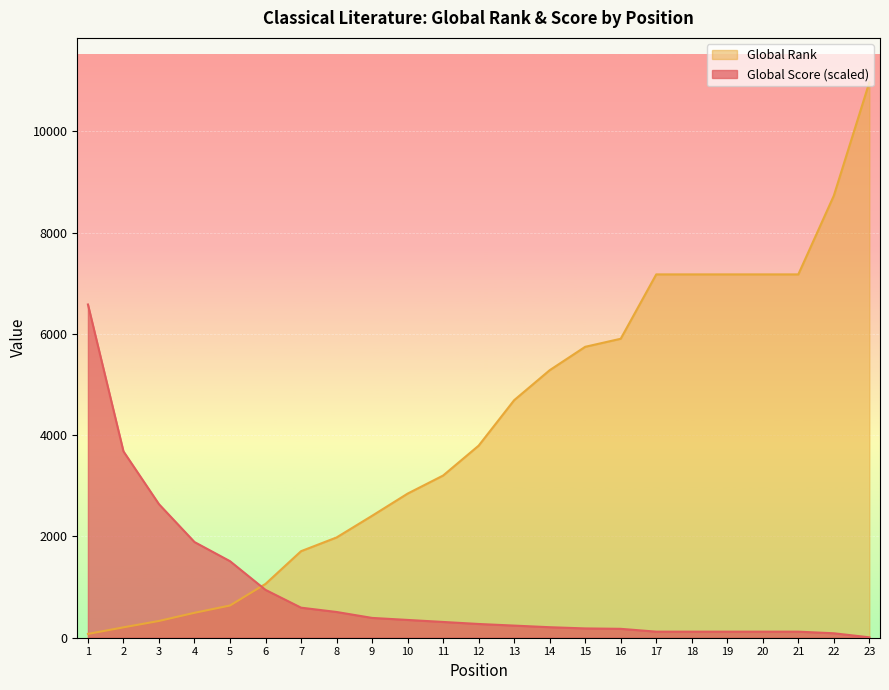

How many distinct data groups are displayed?

2